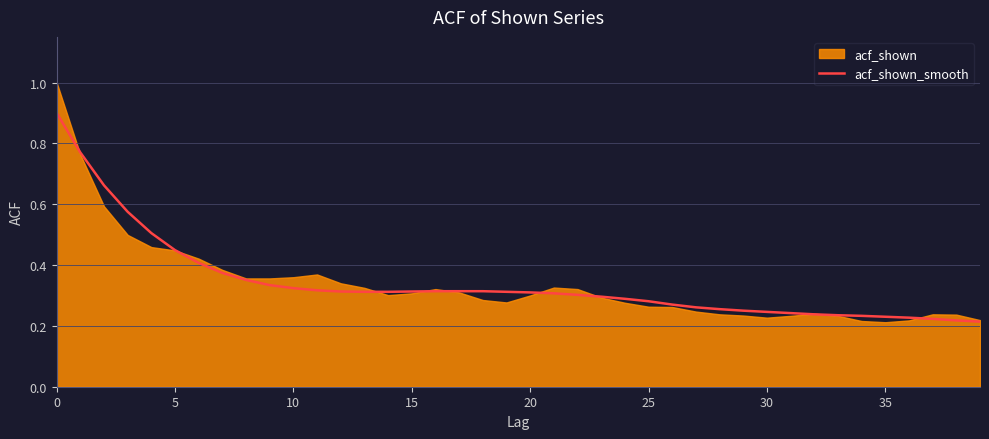

Between 18 and 28, which is larger?

18